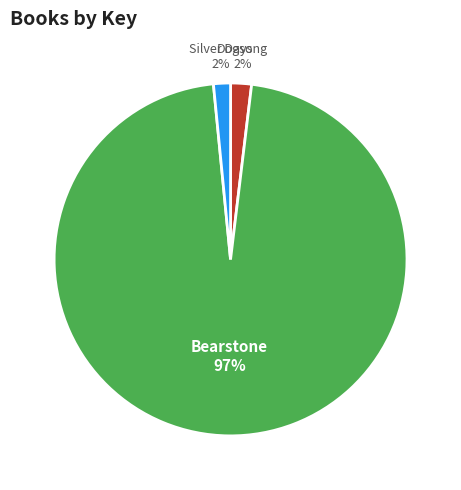

To the nearest percent, what is the average slice percentage?

33%